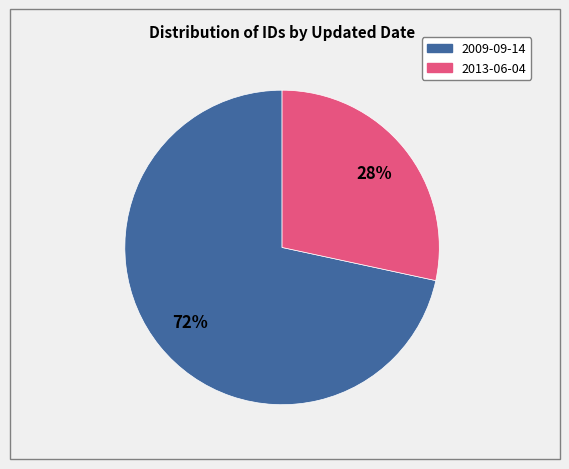

To the nearest percent, what is the average slice percentage?

50%